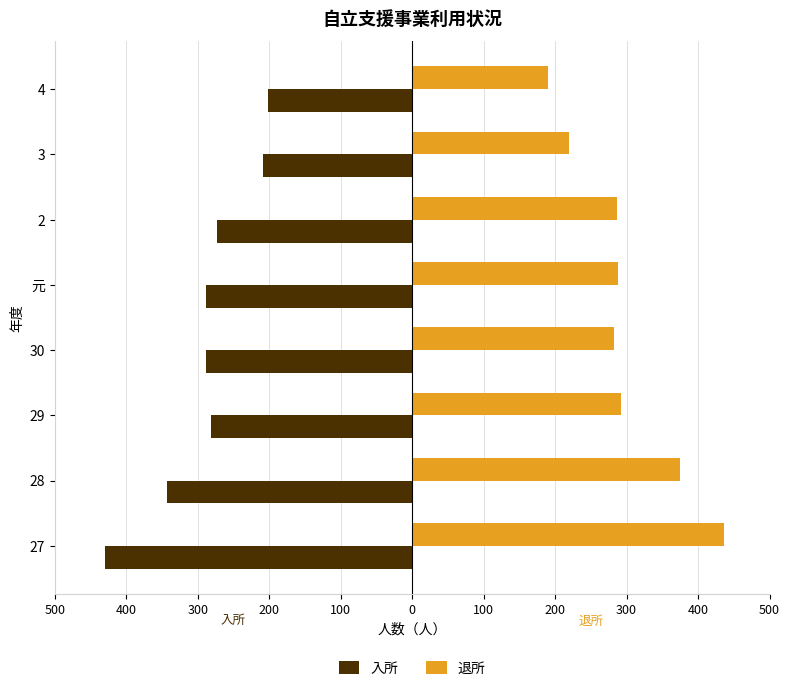

What are all the series names shown in the legend?

入所, 退所